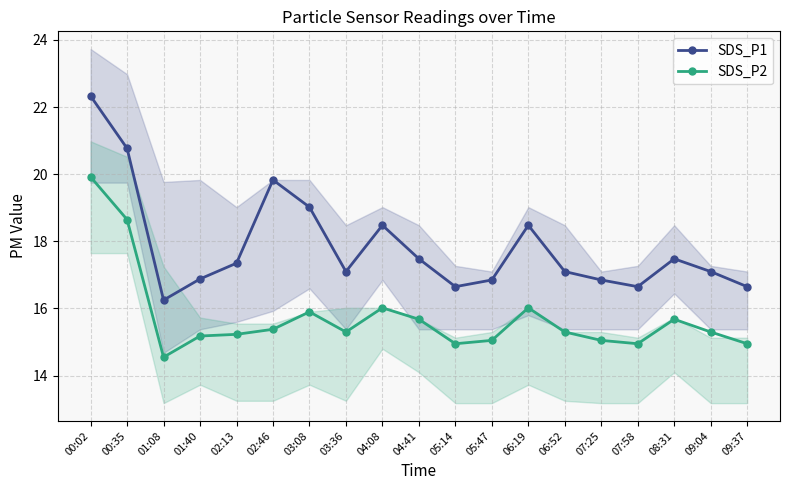

What position from the right is 01:08?

17